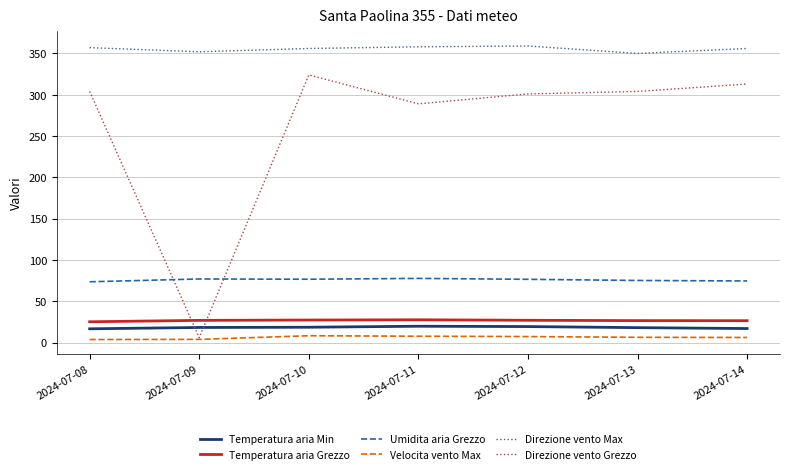

True or false: Temperatura aria Grezzo and Umidita aria Grezzo cross at least once.

False